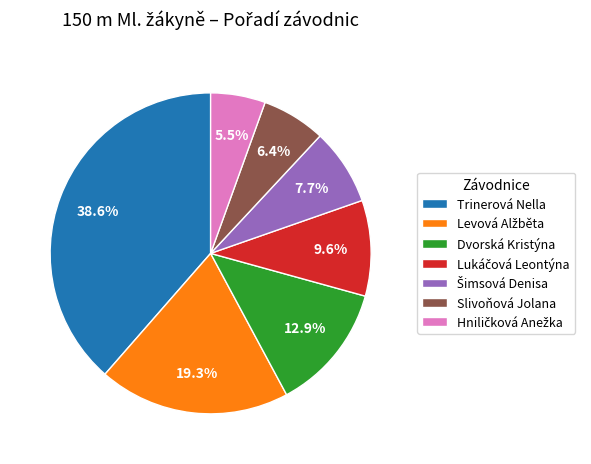

Is there a majority slice in this chart?

No